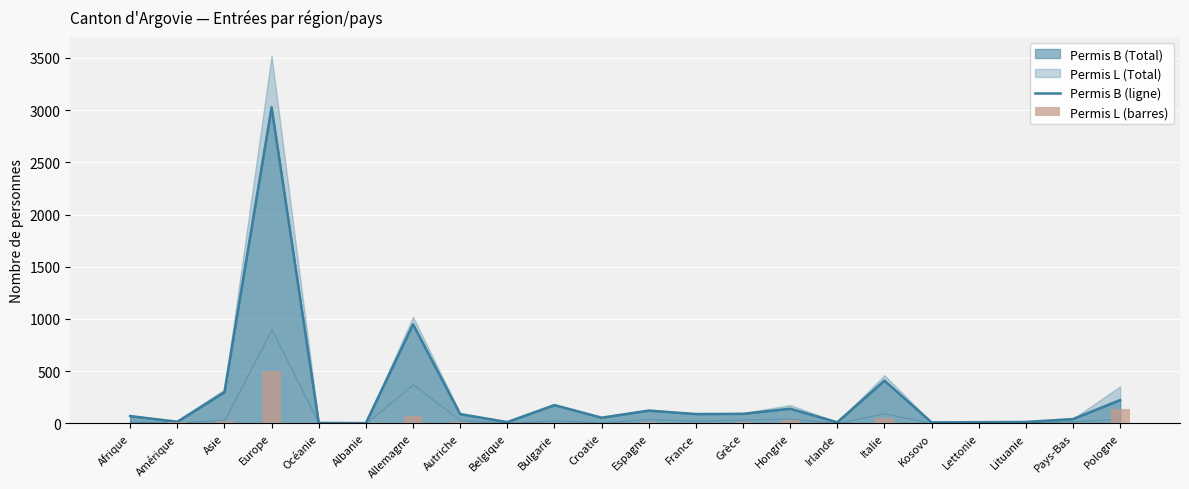

What is the total value across all series at Hongrie?

174